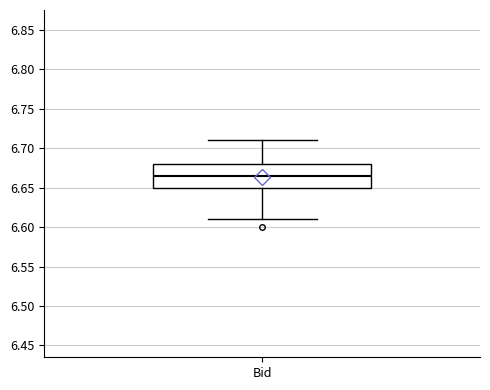

Read this box plot against the y-axis: the position of the median line, the range covered by the box, and the ends of both whiskers. The values are not printed on the chart, so give them approximately, as read against the axis.

median 6.665, box 6.650 to 6.680, whiskers 6.610 to 6.710